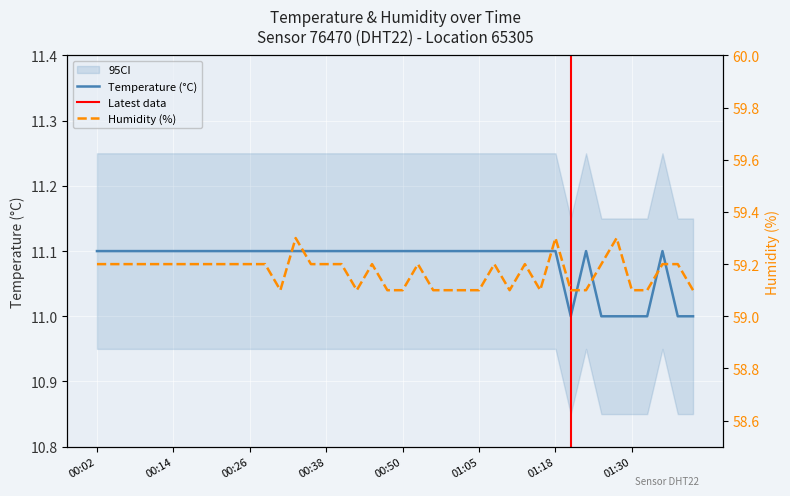

What is the minimum value for Temperature (°C)?

11.0